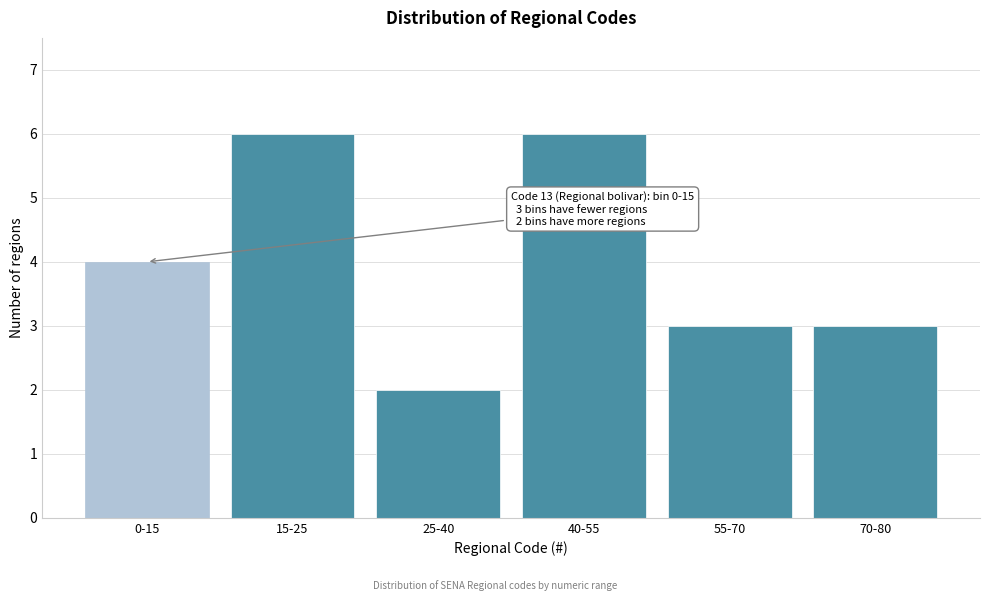

Reading left to right, list all the values displayed in this chart.

0-15=4	15-25=6	25-40=2	40-55=6	55-70=3	70-80=3